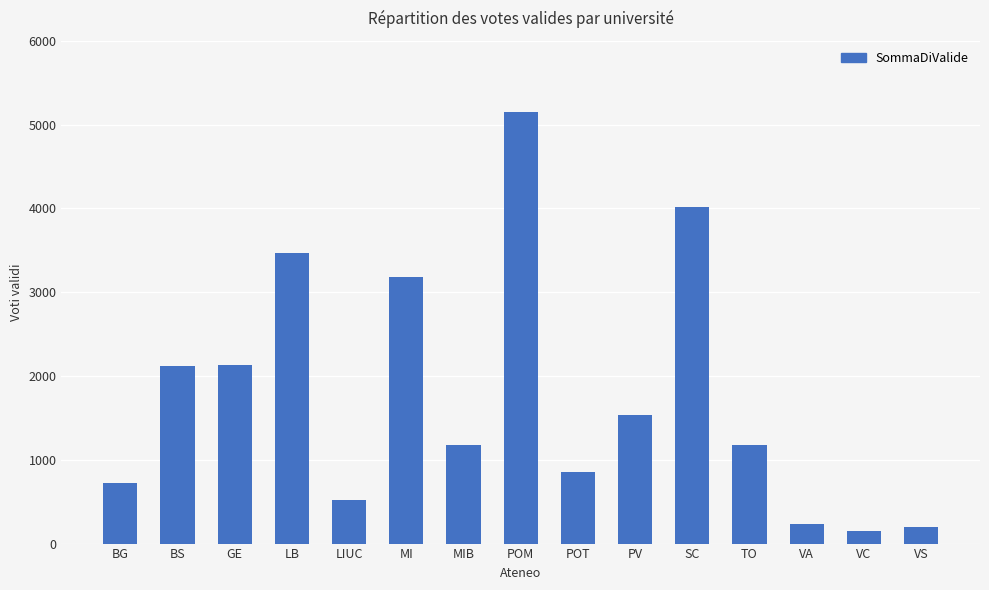

What is the sum of all values?

26633